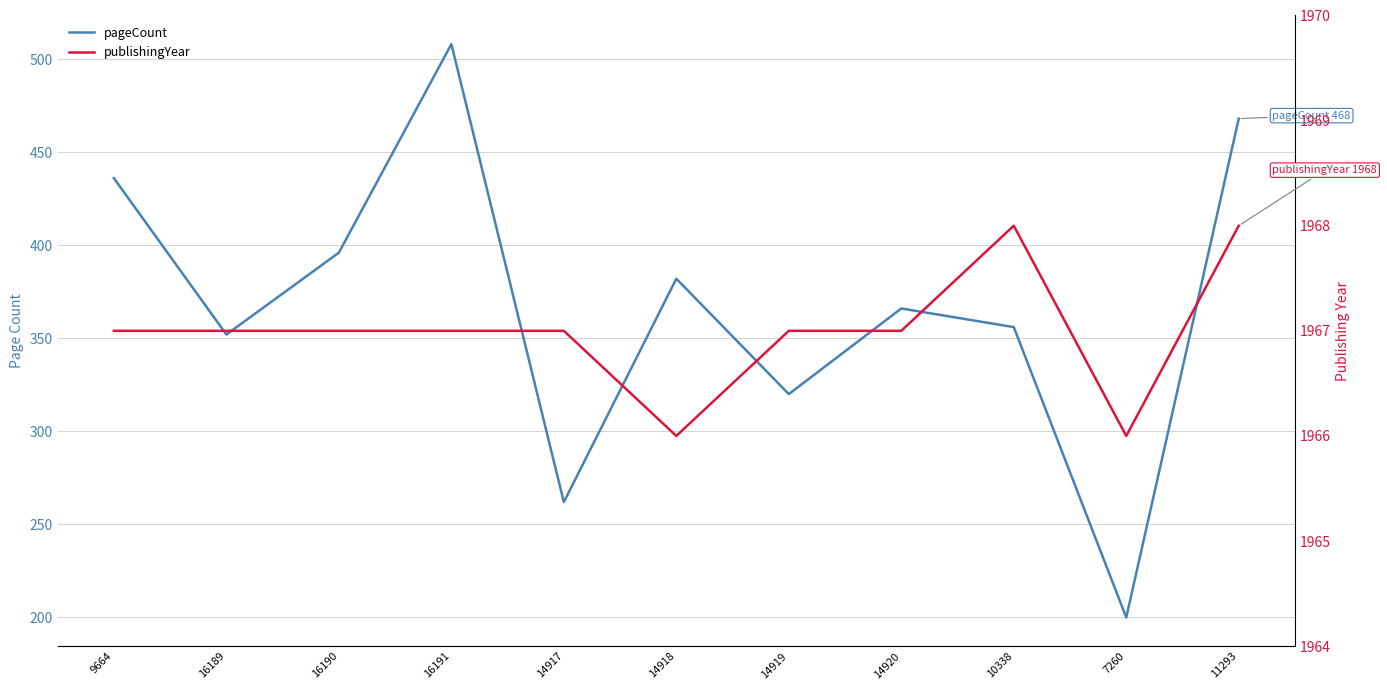

What are all the series names shown in the legend?

pageCount, publishingYear